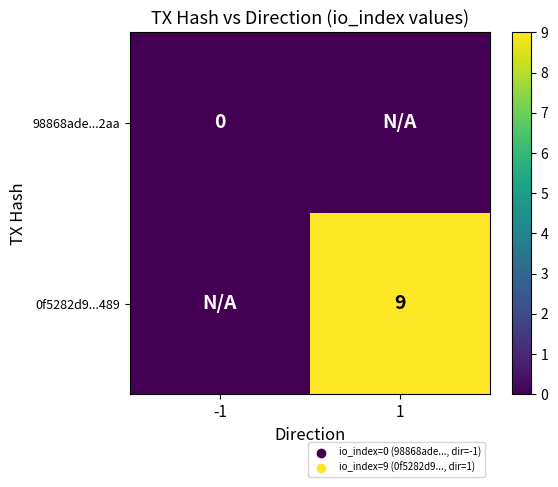

What is the greatest value displayed?

9